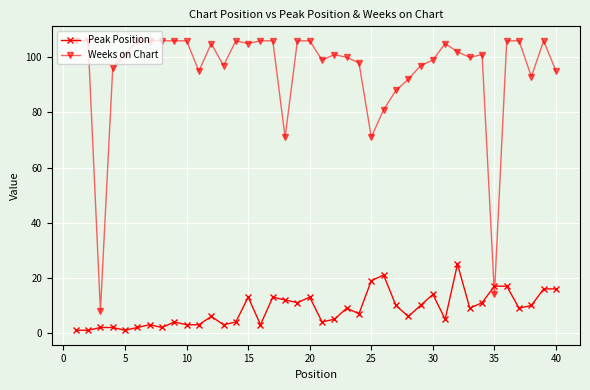

Which series has the widest spread of values?

Weeks on Chart